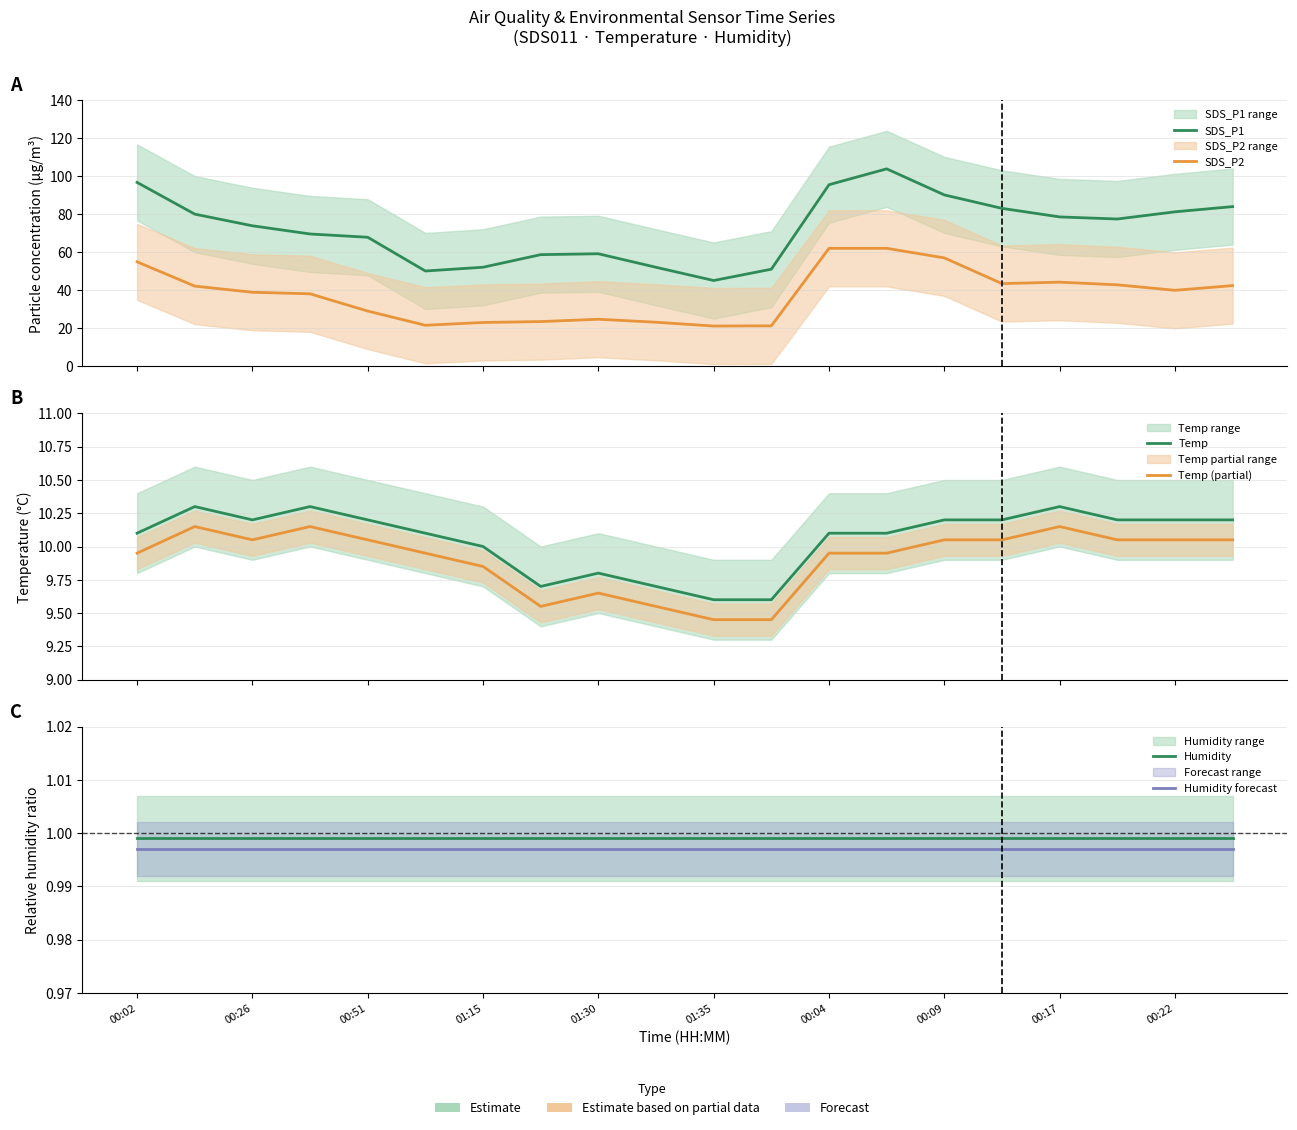

How many data points in Temp (partial) are less than 10?

10